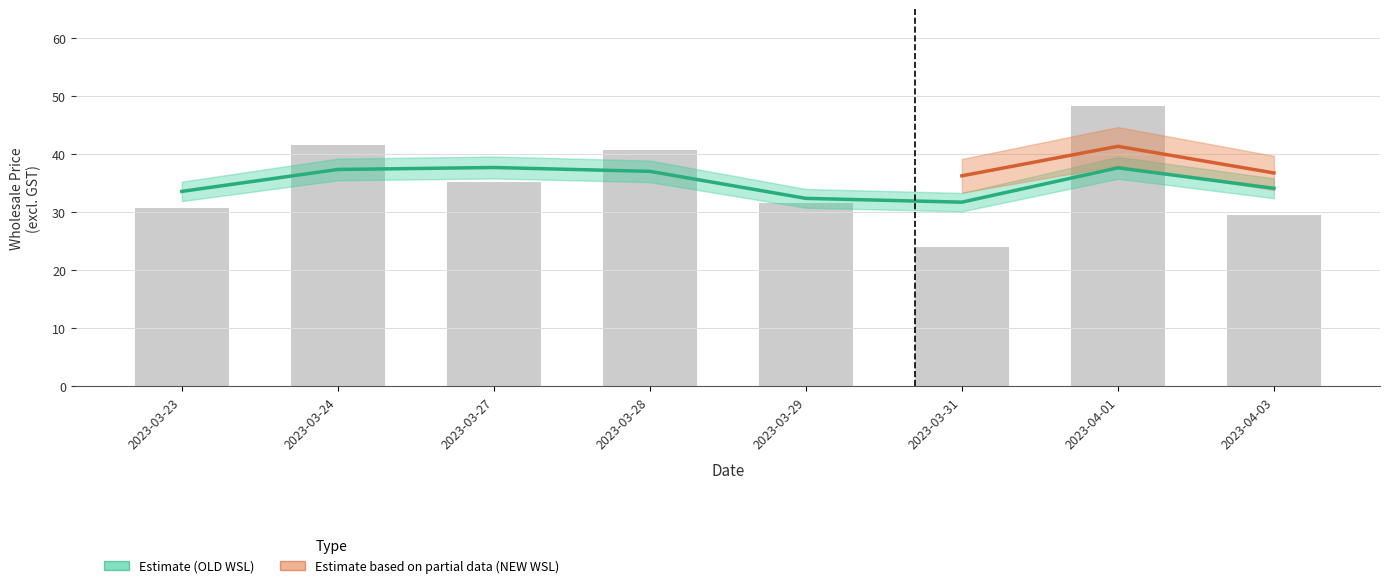

Where is the data nearest to the value 36?

2023-03-27